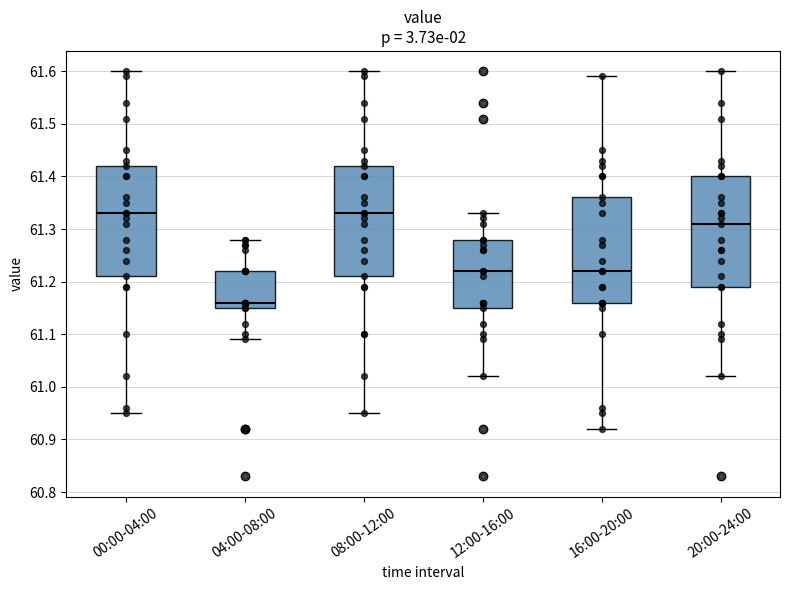

Where is the upper edge of the box for 20:00-24:00 on the y-axis? The values are not printed on the chart, so give them approximately, as read against the axis.

61.40